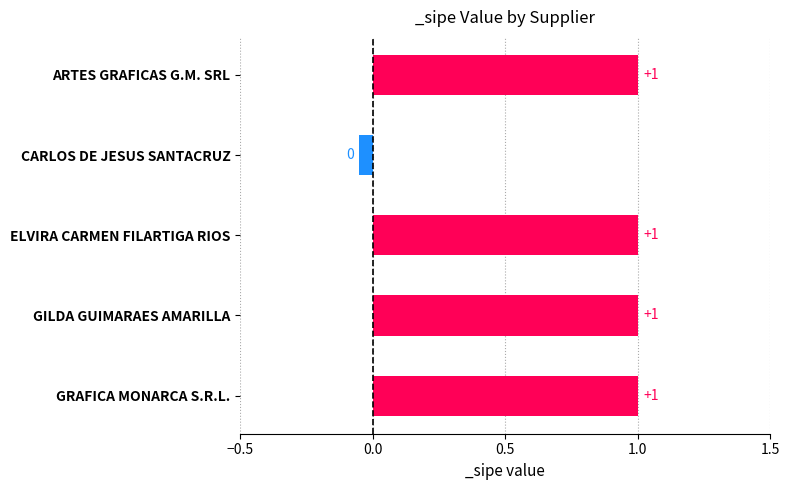

Is it true that the value at GILDA GUIMARAES AMARILLA is 0.3?

False